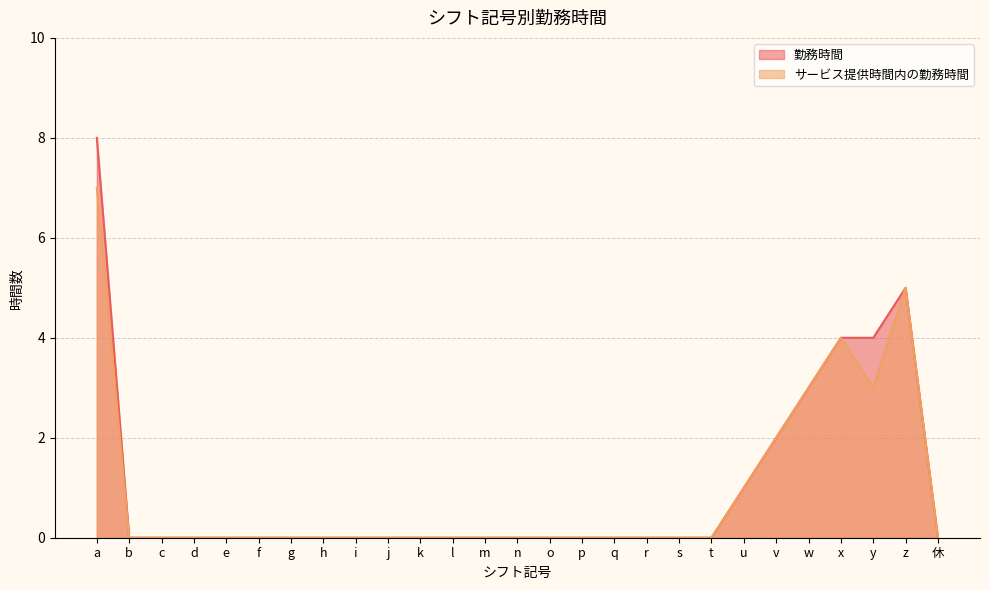

What is the label of the 17th point from the left?

q